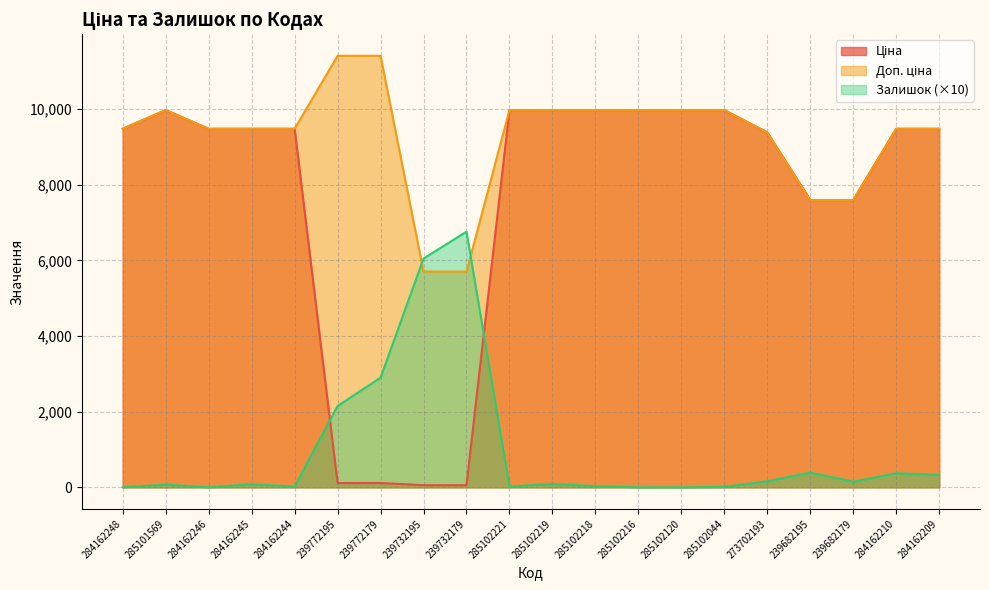

Which category has the highest value in the Залишок series?

239732179